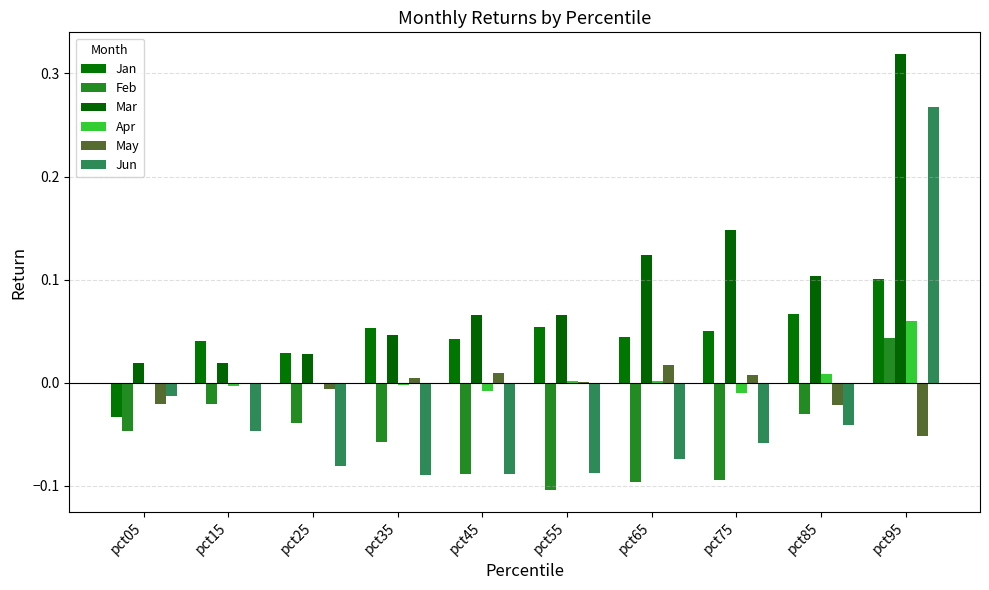

Reading left to right, transcribe all the data shown in this chart.

Jan: -0.0	0.0	0.0	0.1	0.0	0.1	0.0	0.1	0.1	0.1
Feb: -0.0	-0.0	-0.0	-0.1	-0.1	-0.1	-0.1	-0.1	-0.0	0.0
Mar: 0.0	0.0	0.0	0.0	0.1	0.1	0.1	0.1	0.1	0.3
Apr: -0.0	-0.0	-0.0	-0.0	-0.0	0.0	0.0	-0.0	0.0	0.1
May: -0.0	-0.0	-0.0	0.0	0.0	0.0	0.0	0.0	-0.0	-0.1
Jun: -0.0	-0.0	-0.1	-0.1	-0.1	-0.1	-0.1	-0.1	-0.0	0.3